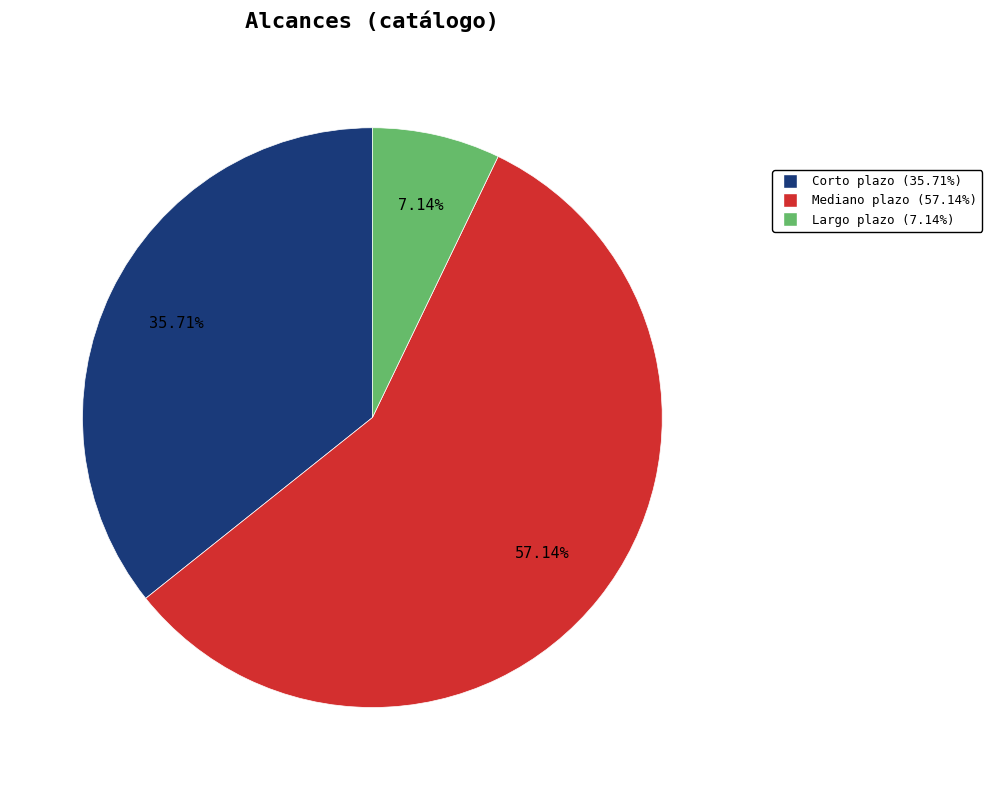

What is the majority slice?

Mediano plazo